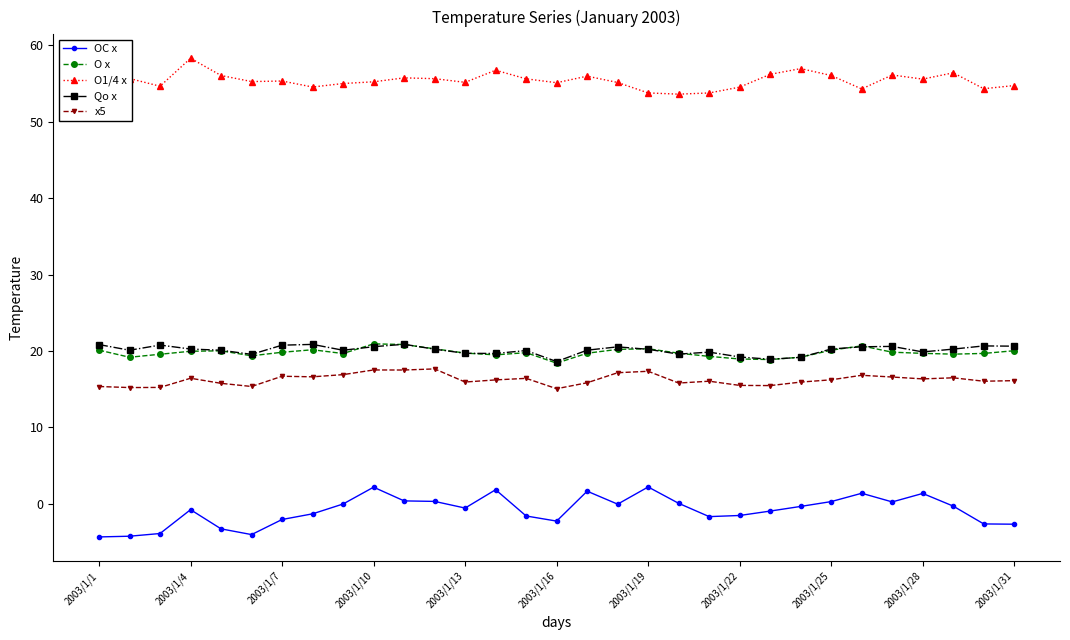

Which series has the largest range (max minus min)?

OC x